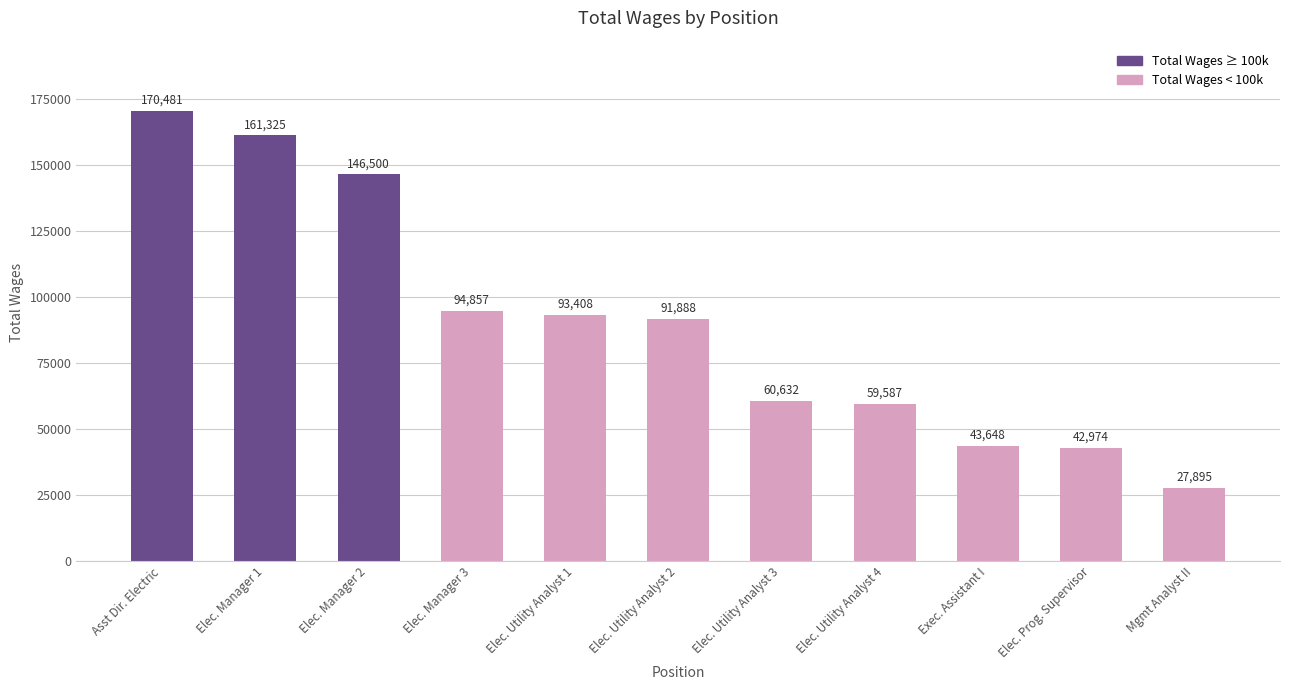

What is the ratio of the value at Asst Dir. Electric to the value at Elec. Prog. Supervisor?

4.0